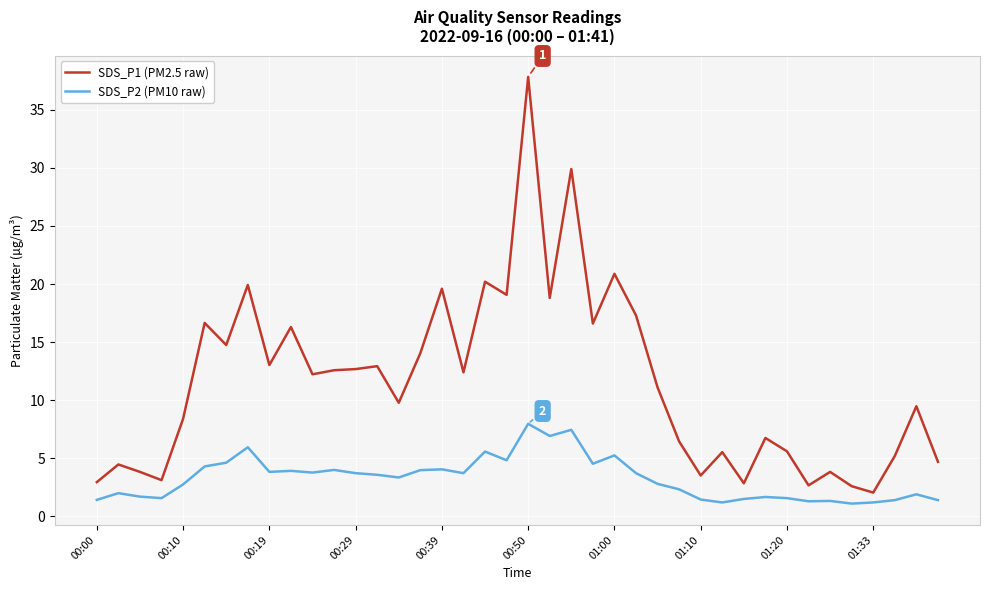

Which series has the largest total across all categories?

SDS_P1 (PM2.5 raw)